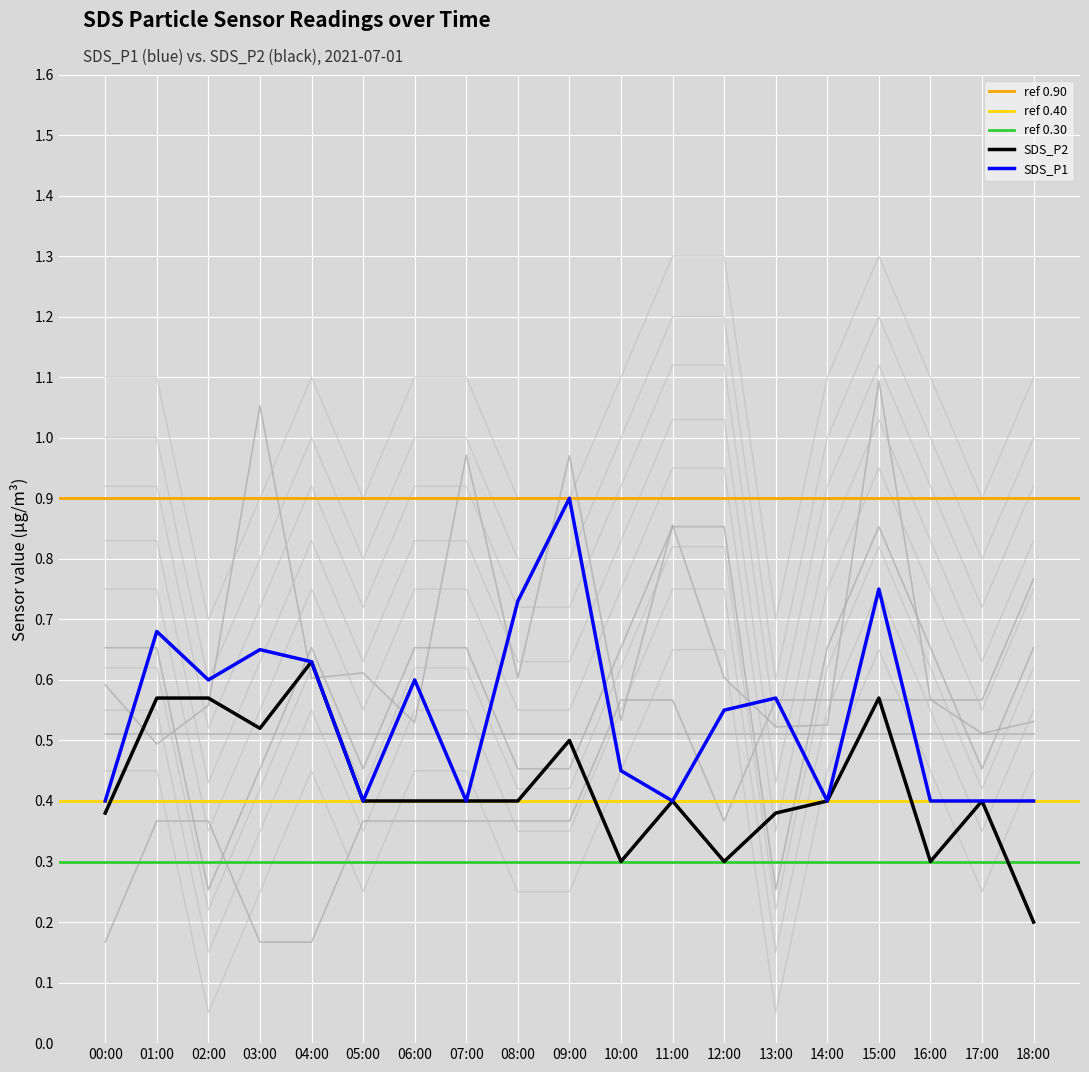

True or false: SDS_P1 has a value of 0.3 at 02:00.

False